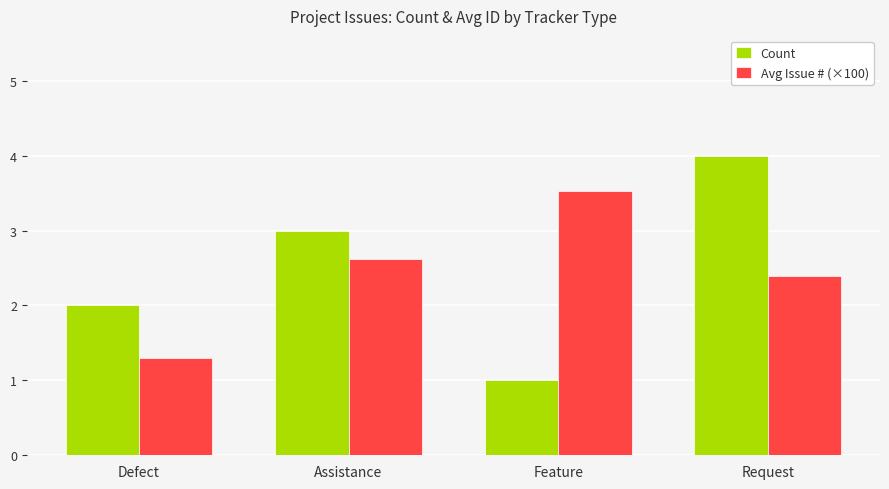

How many series are shown in this chart?

2